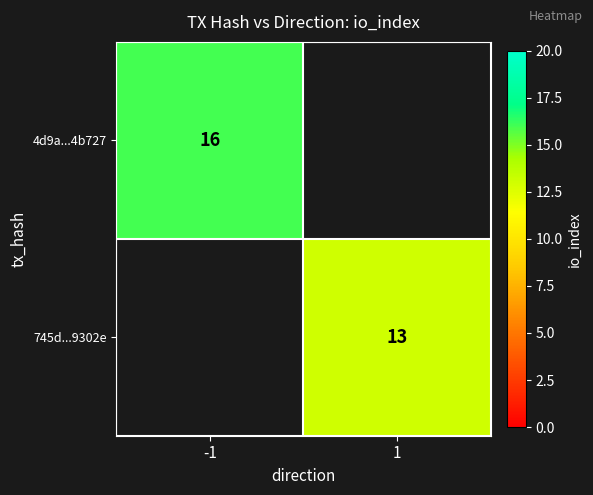

What is the greatest value displayed?

16.0